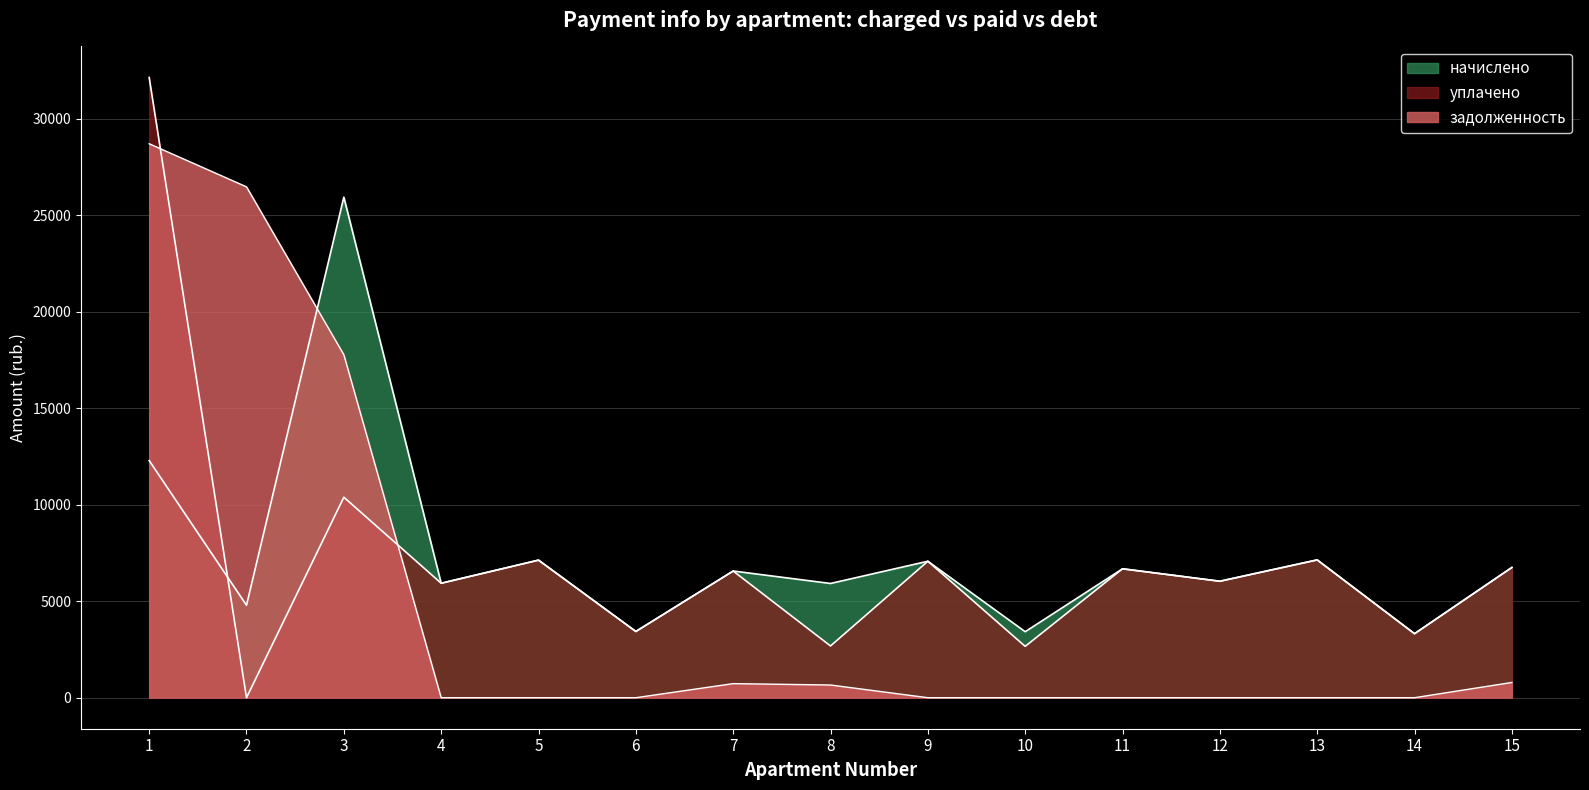

Rank the series by their maximum value, from highest to lowest.

уплачено, задолженность, начислено